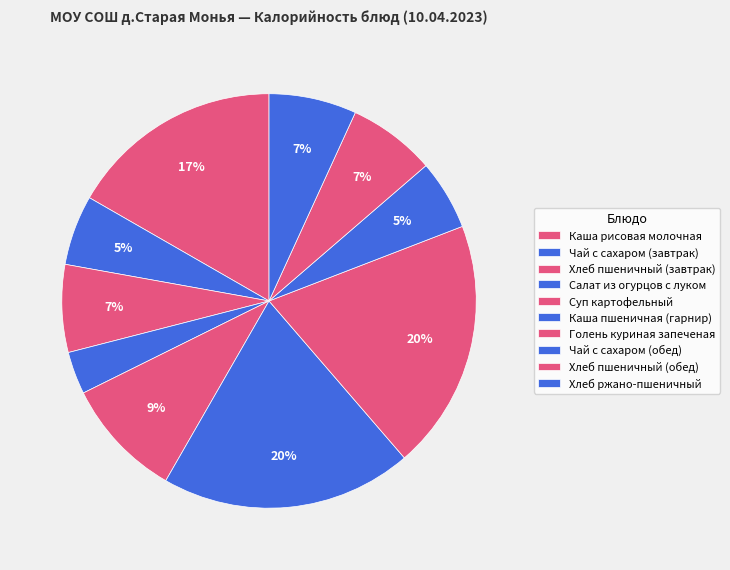

Does Каша рисовая молочная account for over 50% of the chart?

No